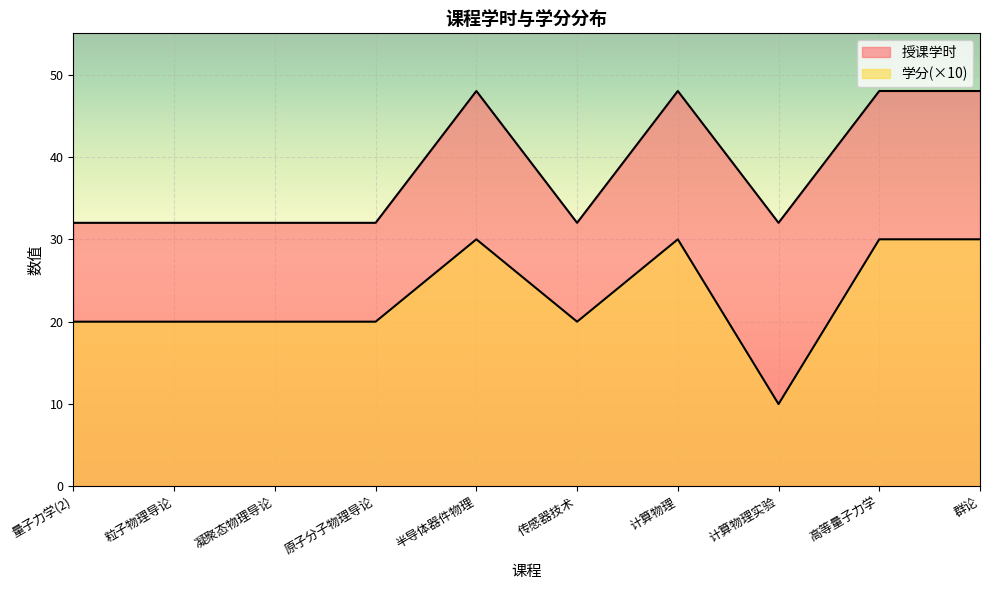

What is the sum of the 授课学时 values at 粒子物理导论 and 量子力学(2)?

64